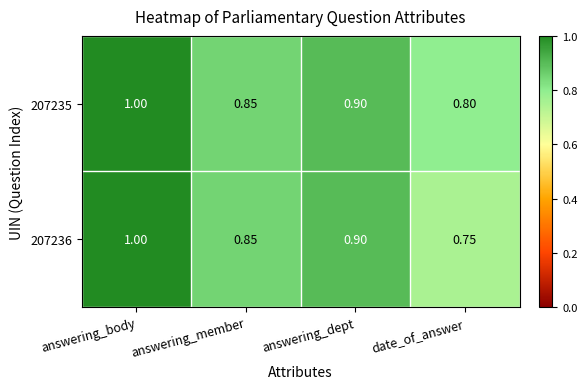

Which series has the widest spread of values?

207236